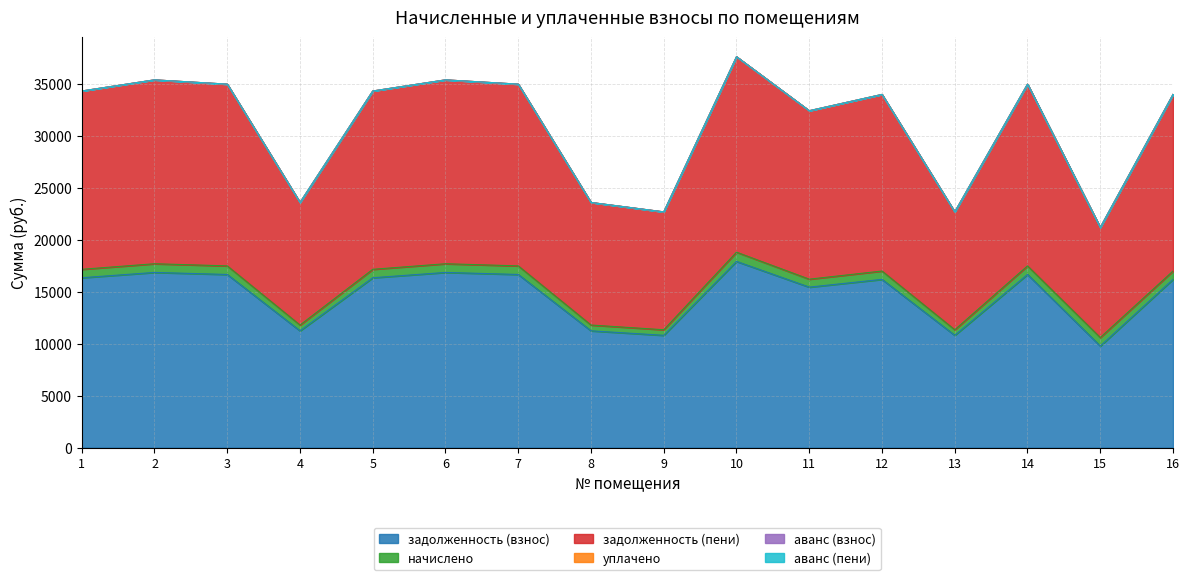

True or false: аванс (пени) and задолженность (пени) intersect in this chart.

False